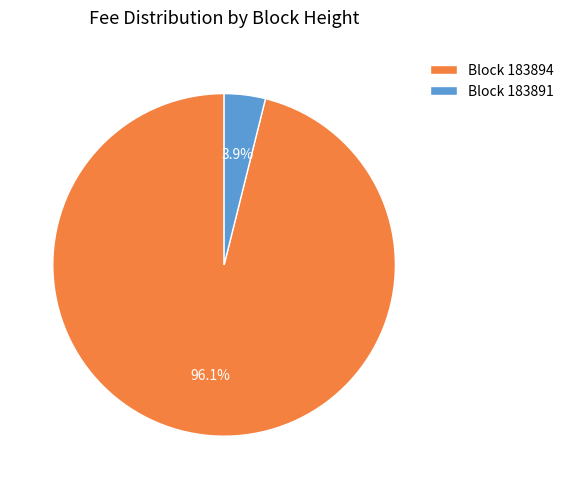

Which has a higher value, Block 183891 or Block 183894?

Block 183894